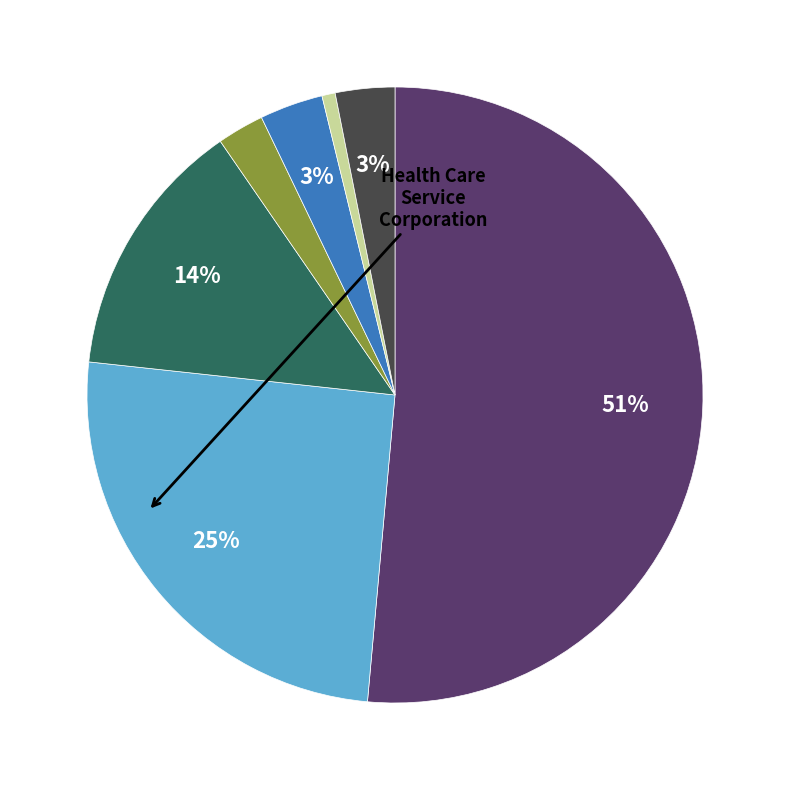

Does any single category account for the majority?

Yes